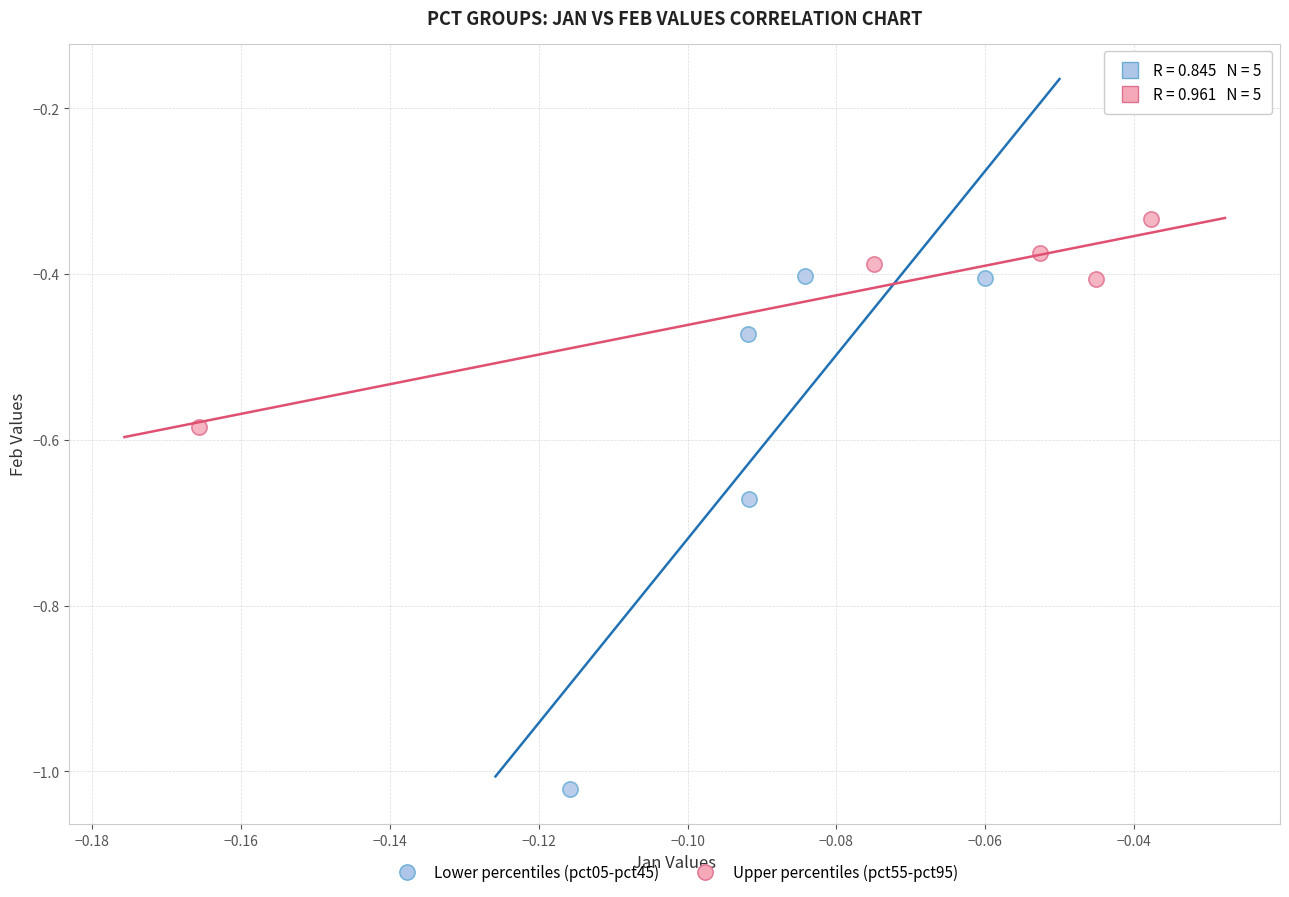

Which series reaches the maximum Y coordinate?

Upper percentiles (pct55-pct95)